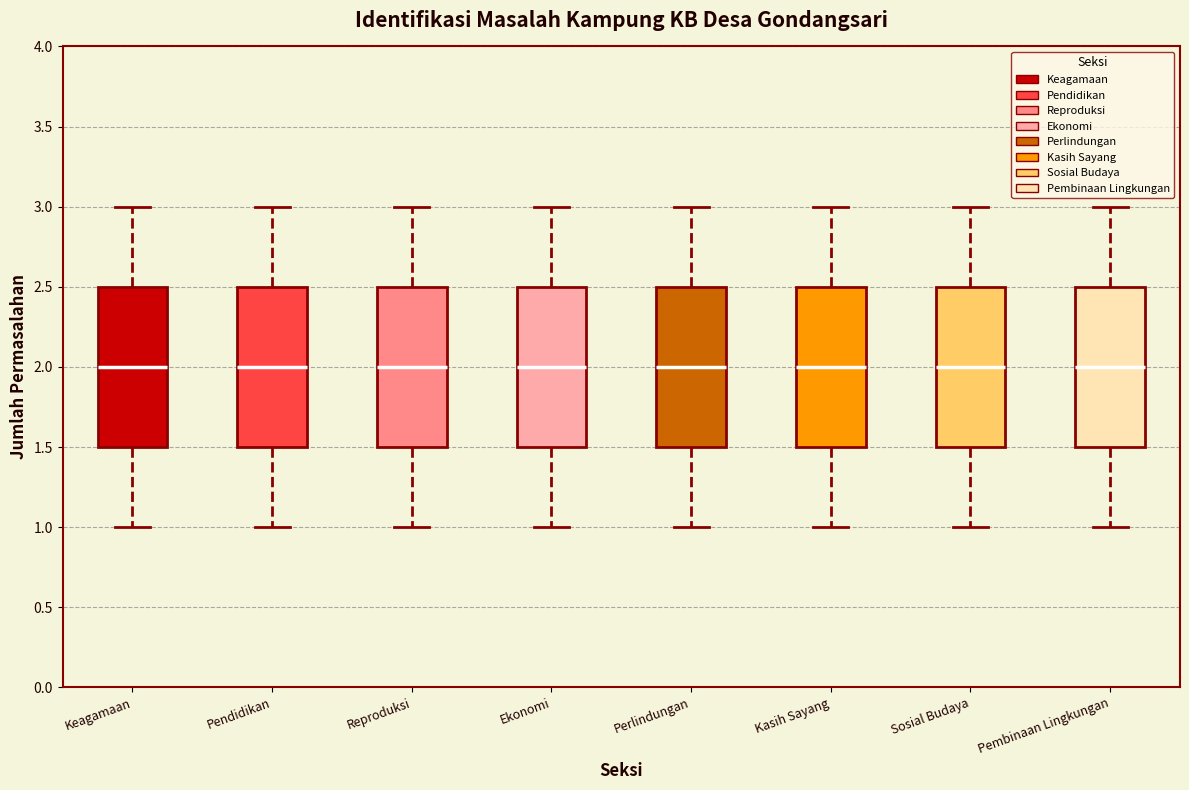

Reading left to right, read every box against the y-axis: the position of its median line, the range the box covers, and the ends of its whiskers. The values are not printed on the chart, so give them approximately, as read against the axis.

Keagamaan: median 2.0, box 1.5 to 2.5, whiskers 1.0 to 3.0
Pendidikan: median 2.0, box 1.5 to 2.5, whiskers 1.0 to 3.0
Reproduksi: median 2.0, box 1.5 to 2.5, whiskers 1.0 to 3.0
Ekonomi: median 2.0, box 1.5 to 2.5, whiskers 1.0 to 3.0
Perlindungan: median 2.0, box 1.5 to 2.5, whiskers 1.0 to 3.0
Kasih Sayang: median 2.0, box 1.5 to 2.5, whiskers 1.0 to 3.0
Sosial Budaya: median 2.0, box 1.5 to 2.5, whiskers 1.0 to 3.0
Pembinaan Lingkungan: median 2.0, box 1.5 to 2.5, whiskers 1.0 to 3.0